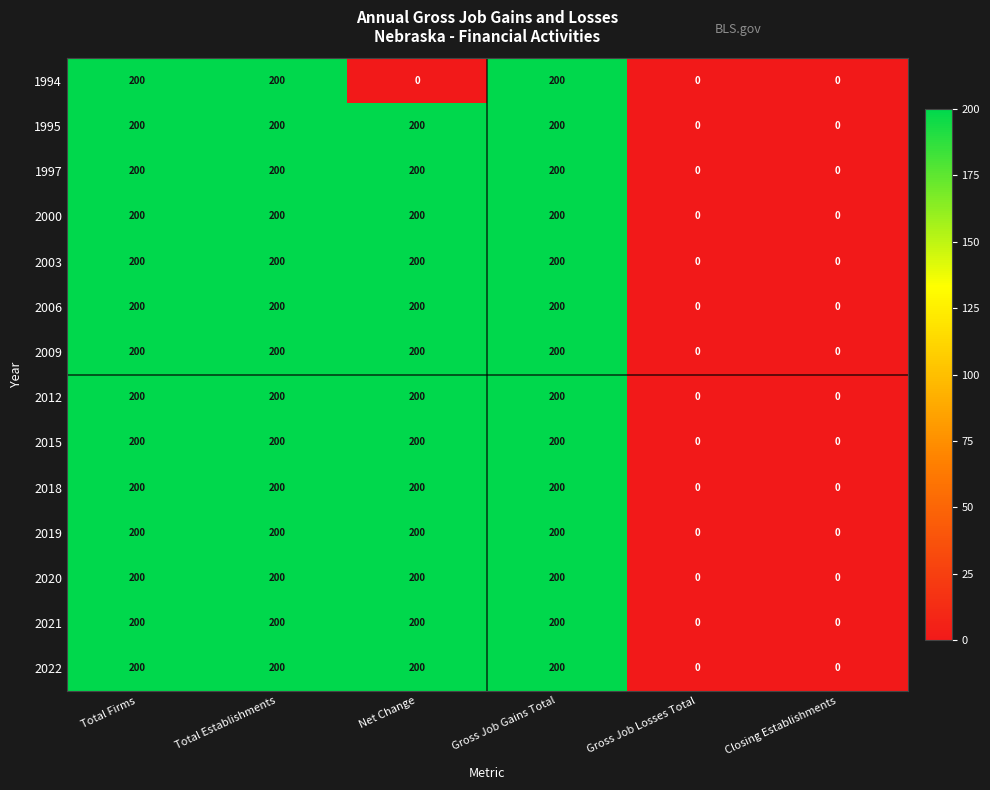

What is the total value across all series at Net Change?

2600